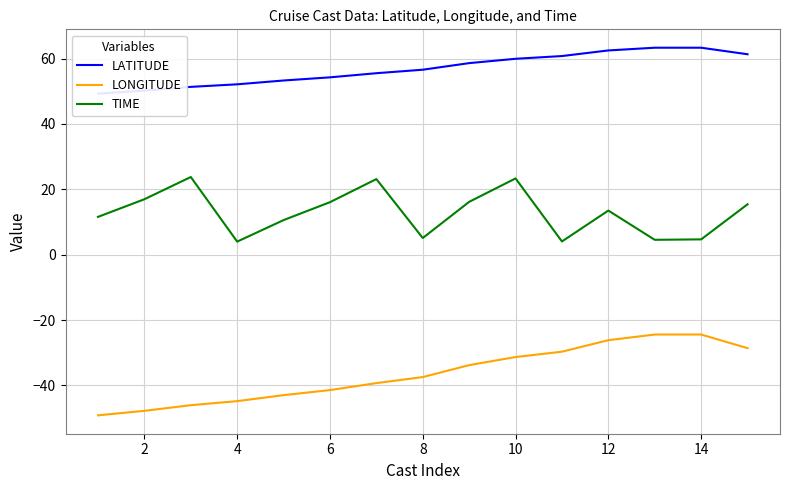

What is the minimum value for TIME?

4.0